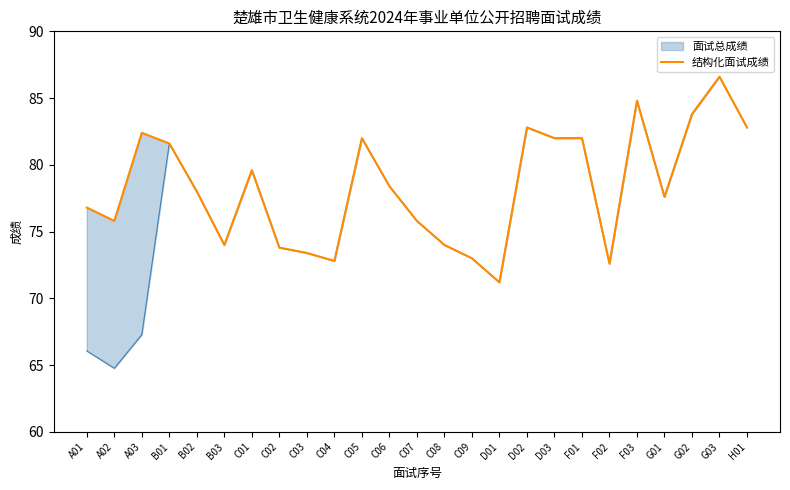

What is the label of the 1st point from the left?

A01